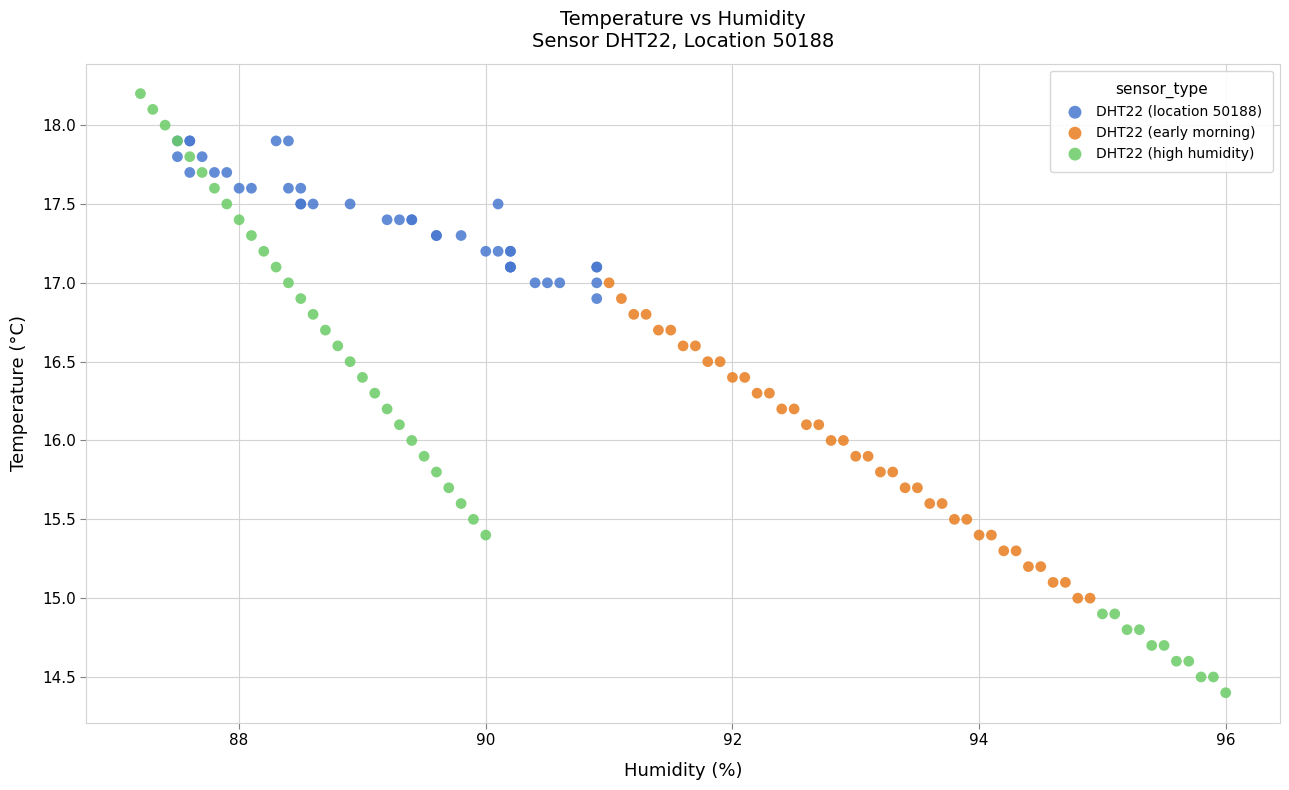

Which series contains the highest Y value?

DHT22 (high humidity)